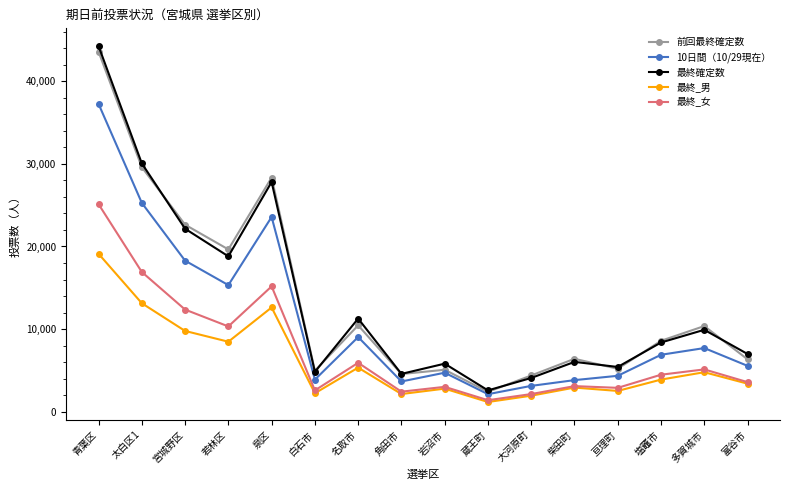

In 前回最終確定数, how many points are lower than both neighbors (excluding endpoints)?

5